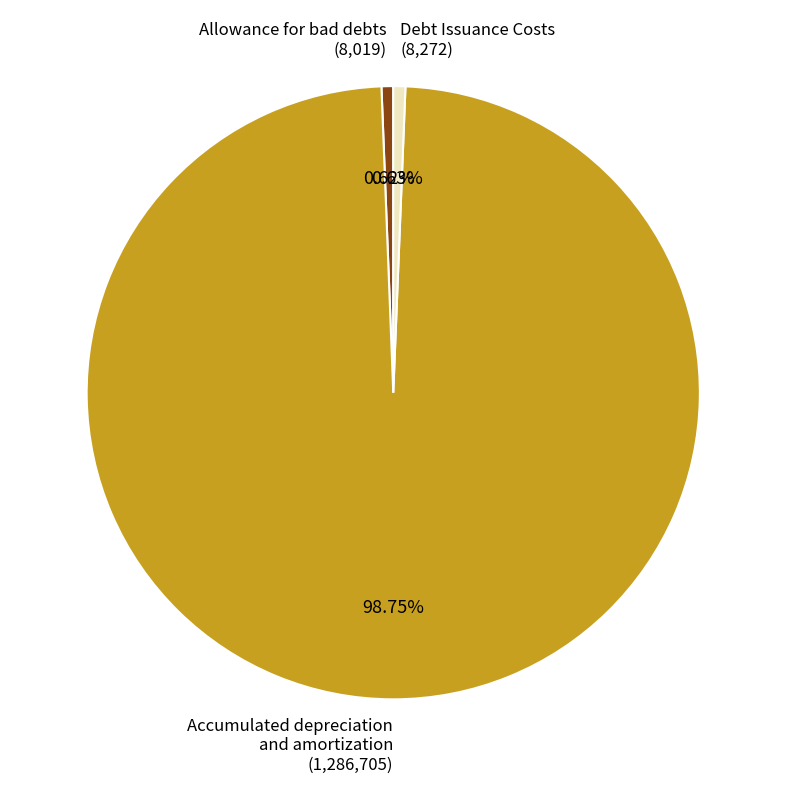

Is there a majority slice in this chart?

Yes